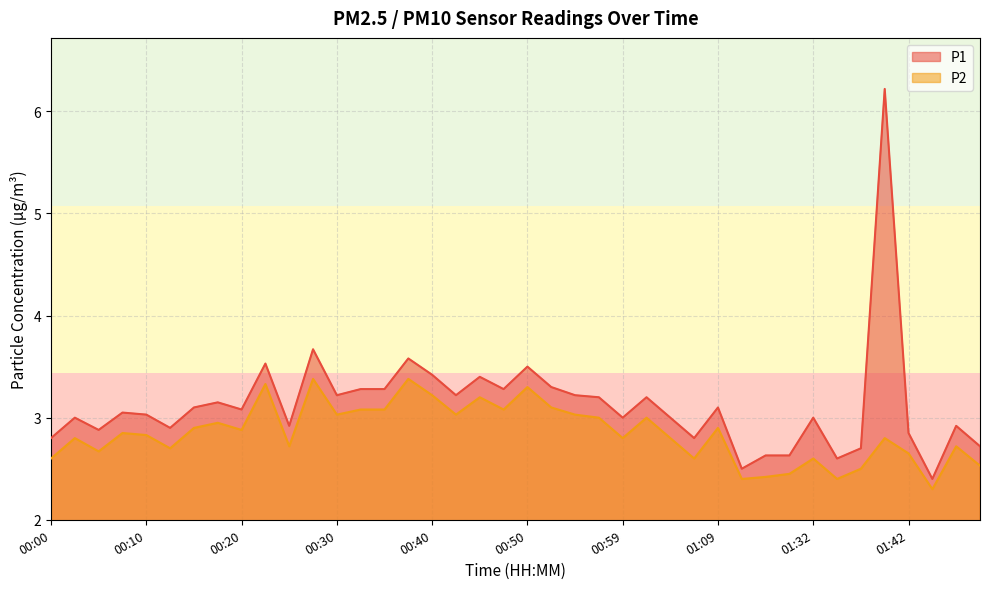

What is the average value of the P2 series?

2.9